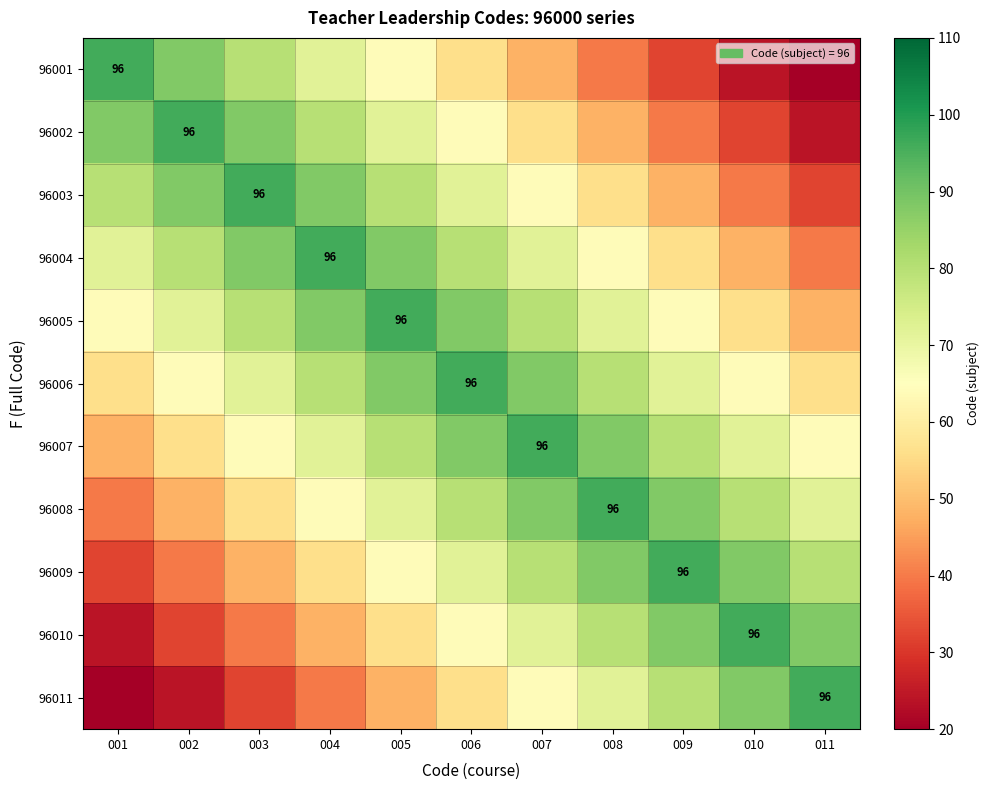

Is it true that 96010 equals 33 at 010?

False